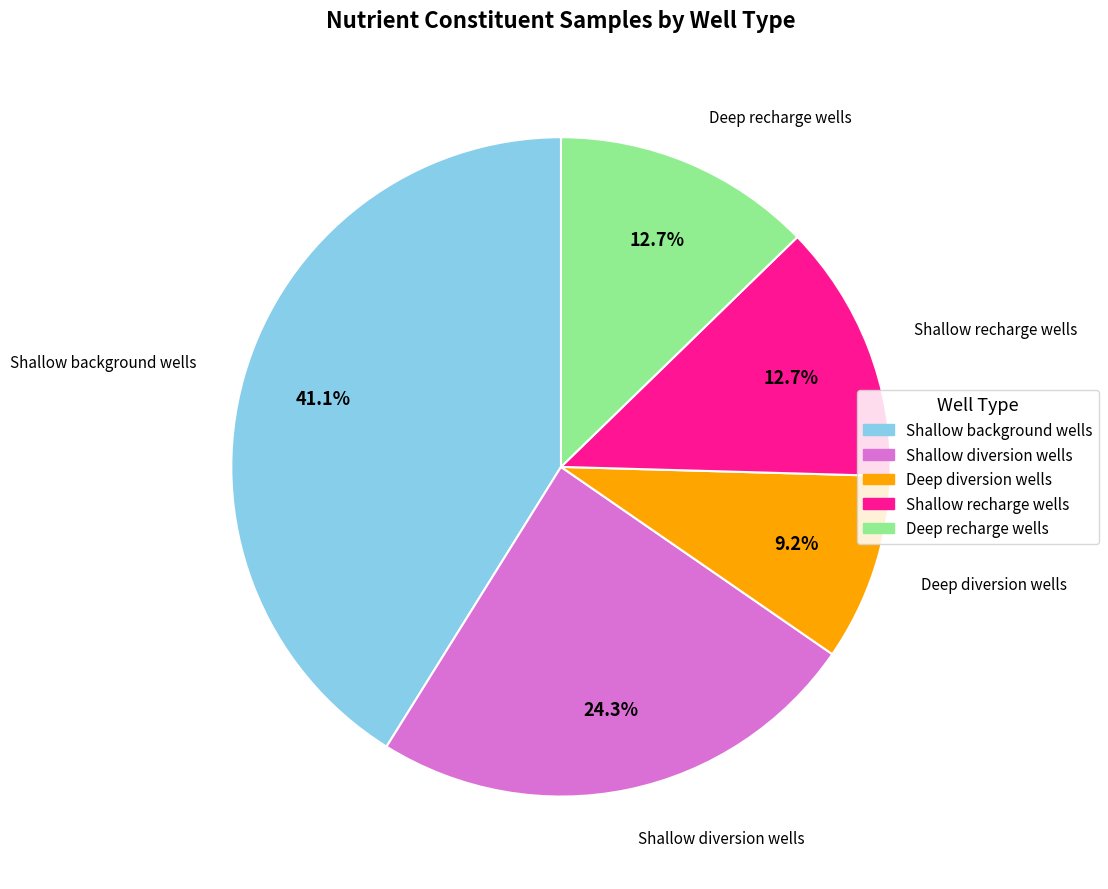

Is it true that Shallow background wells is 41% of the pie?

True